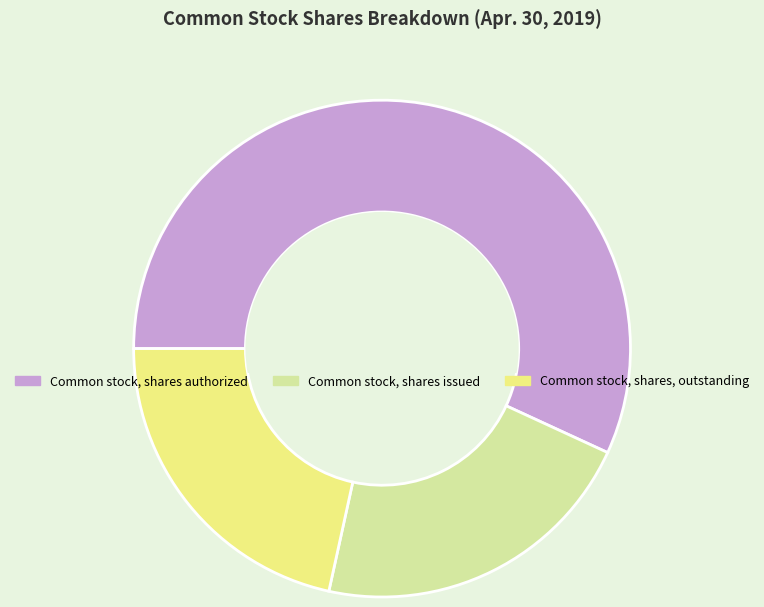

What is the largest slice in the pie chart?

Common stock, shares authorized